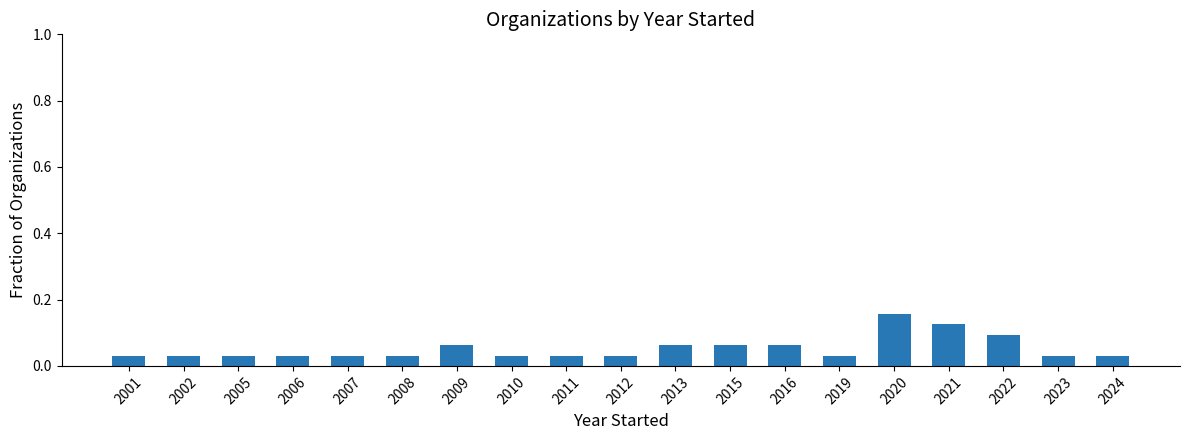

The chart shows a value of 0.1 at 2016. True or false?

True